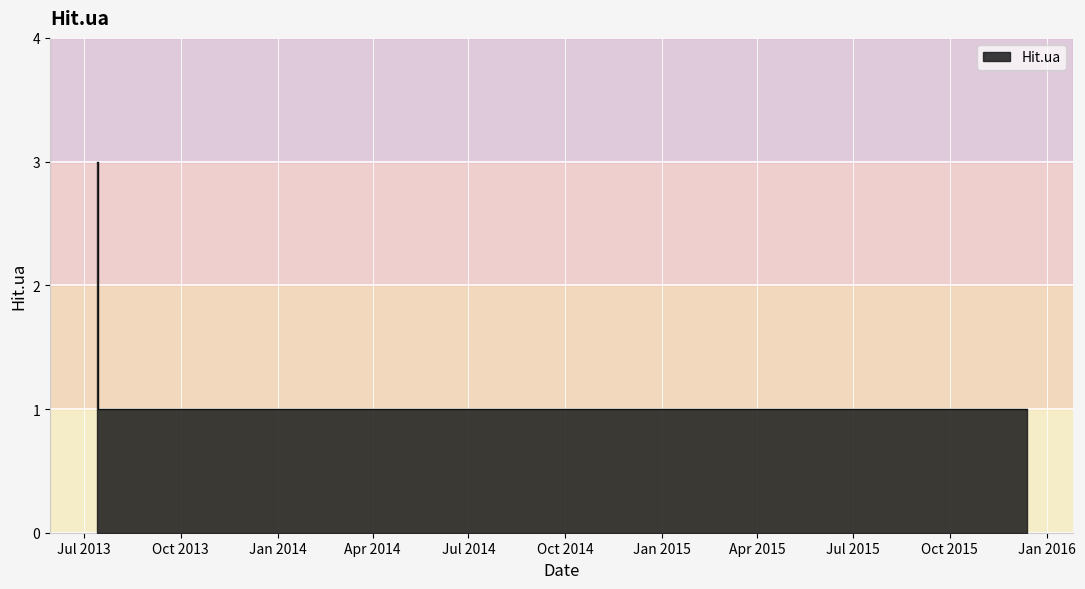

What is the label of the 5th point from the right?

2013-07-22